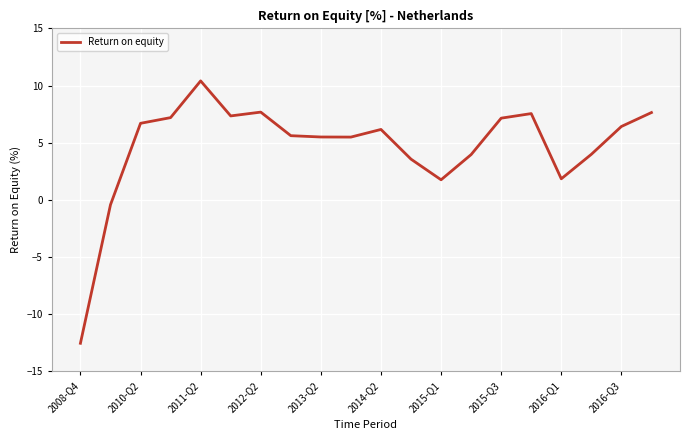

What is the smallest value displayed?

-12.5